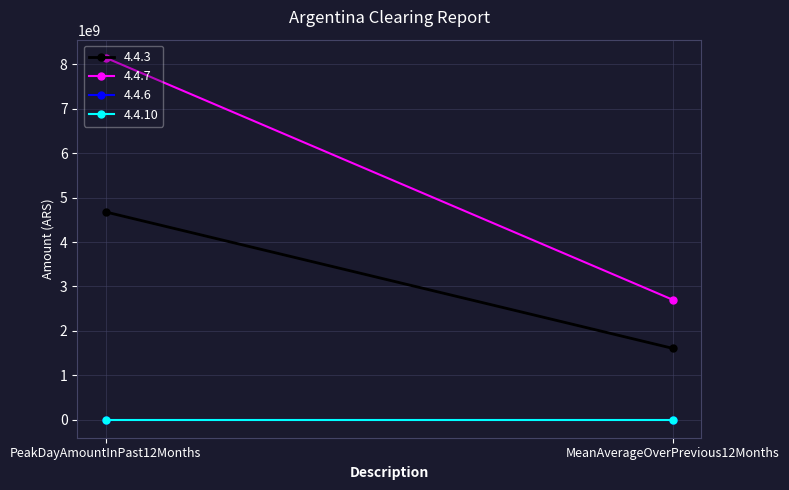

Which series has the largest total across all categories?

4.4.7